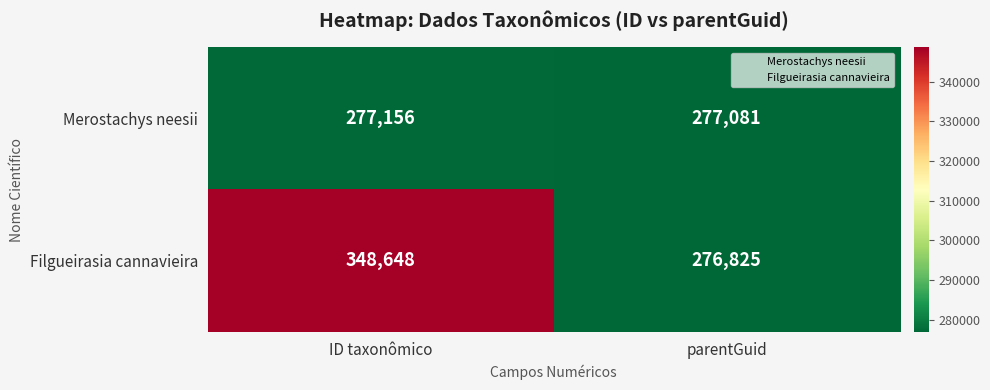

Rank the series at parentGuid from lowest to highest value.

Filgueirasia cannavieira, Merostachys neesii